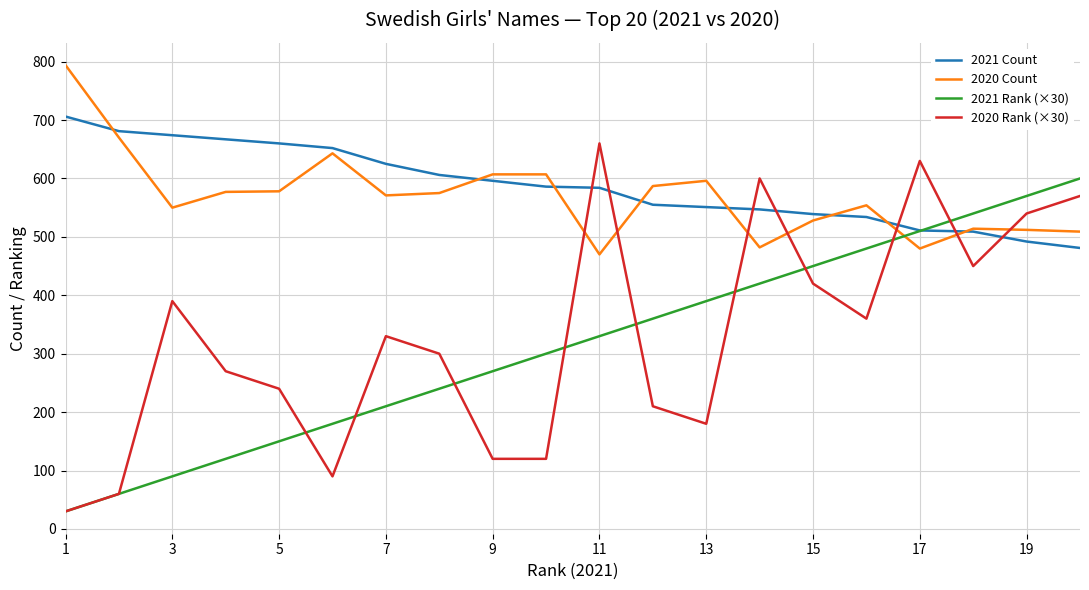

What is the smallest value displayed?

30